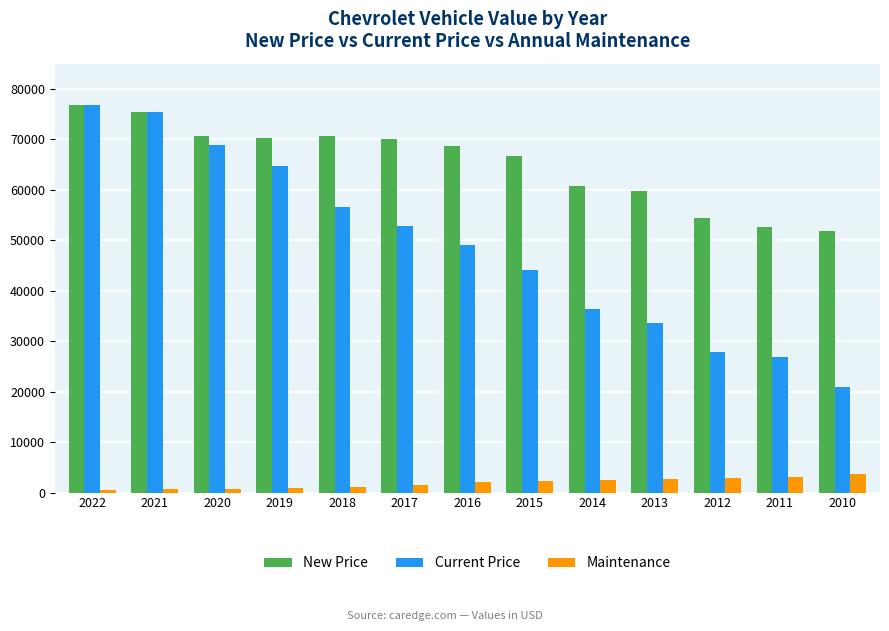

What is the lowest value of the New Price series?

51923